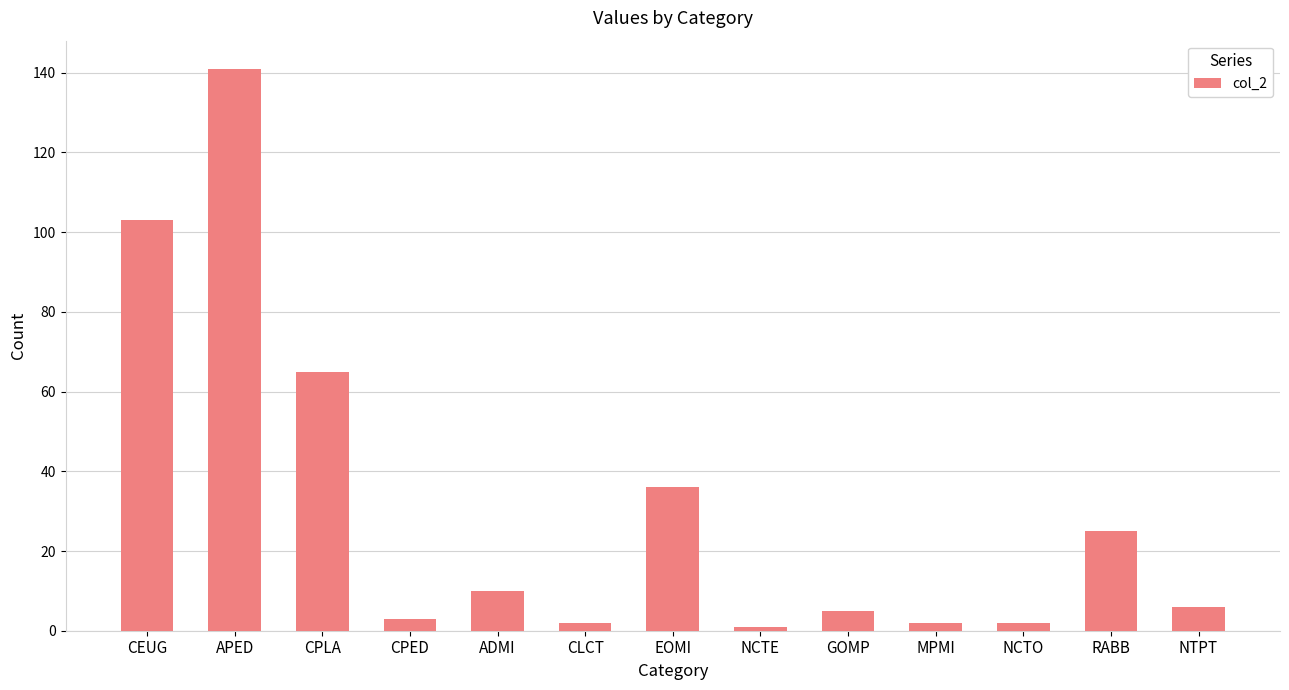

What is the label of the 5th bar from the left?

ADMI